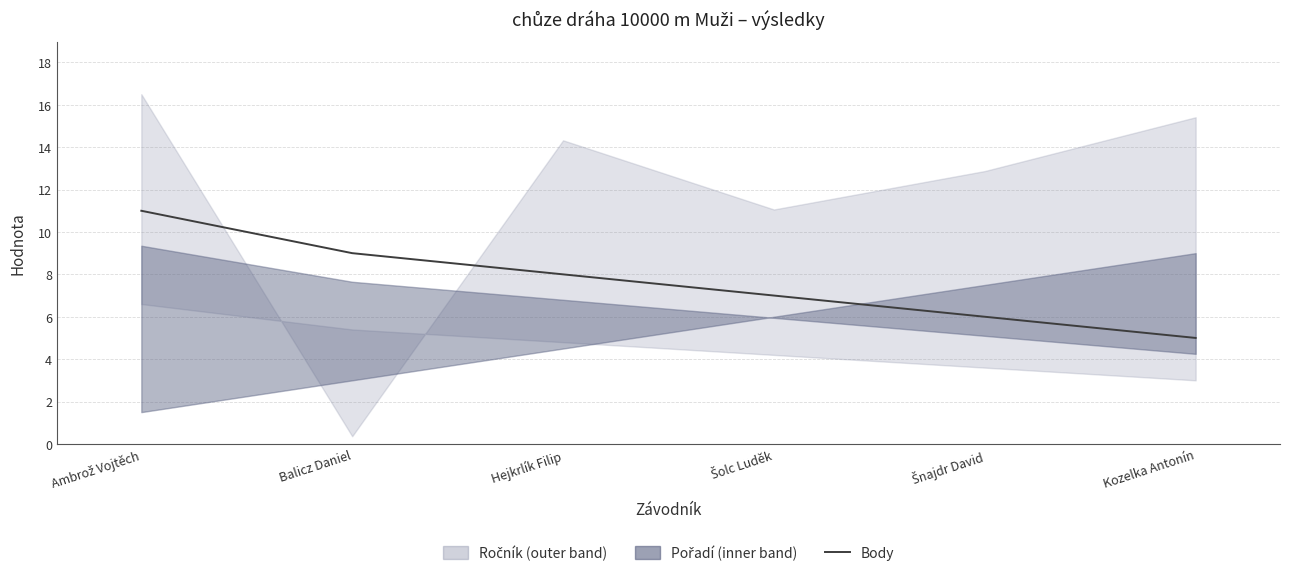

What is the value of the 6th point from the left?

5